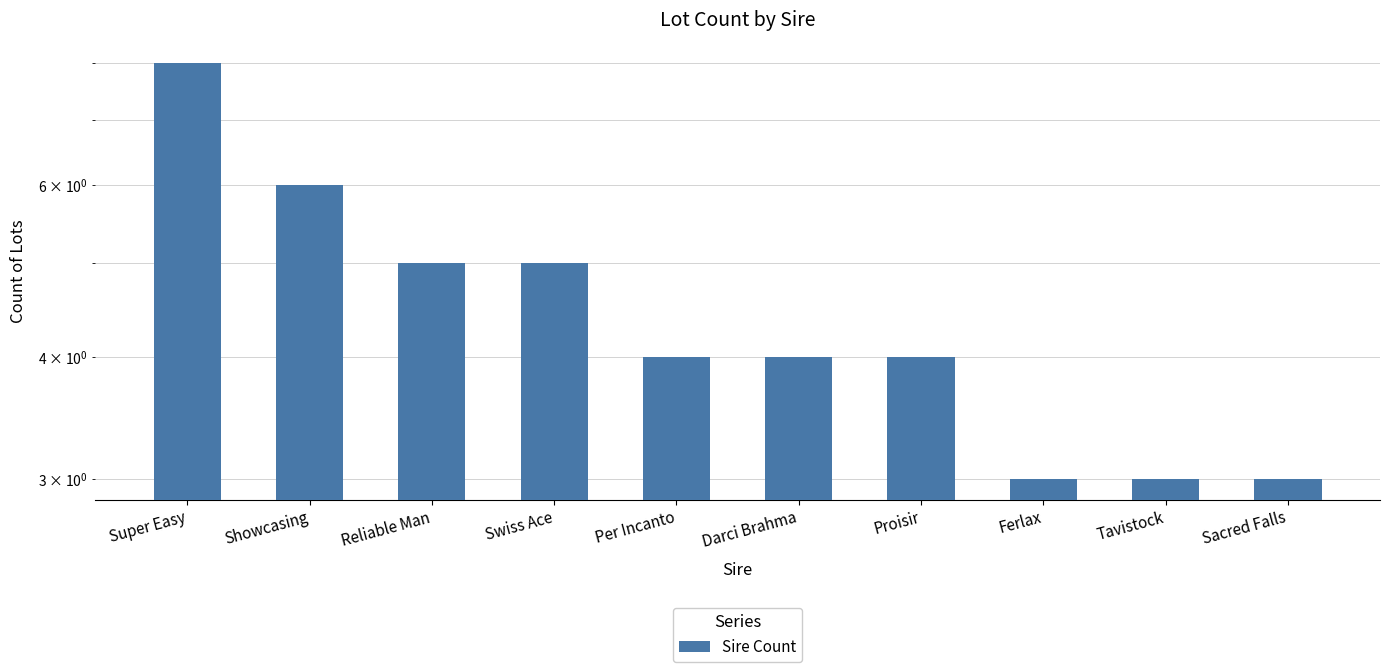

What is the average value?

4